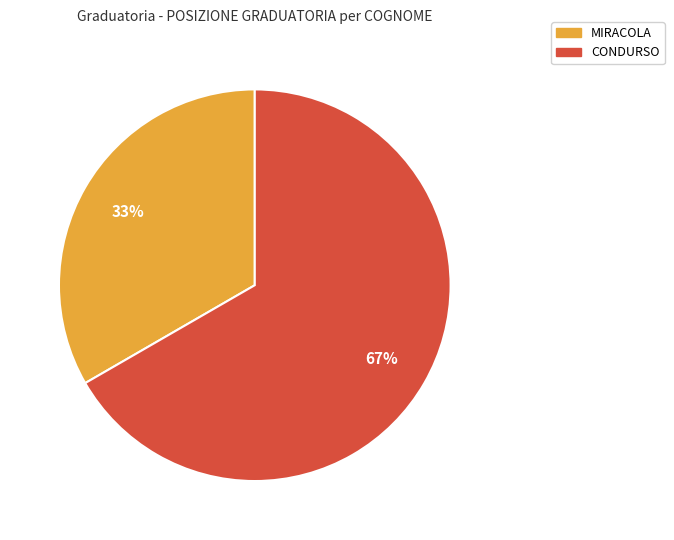

Between CONDURSO and MIRACOLA, which is larger?

CONDURSO